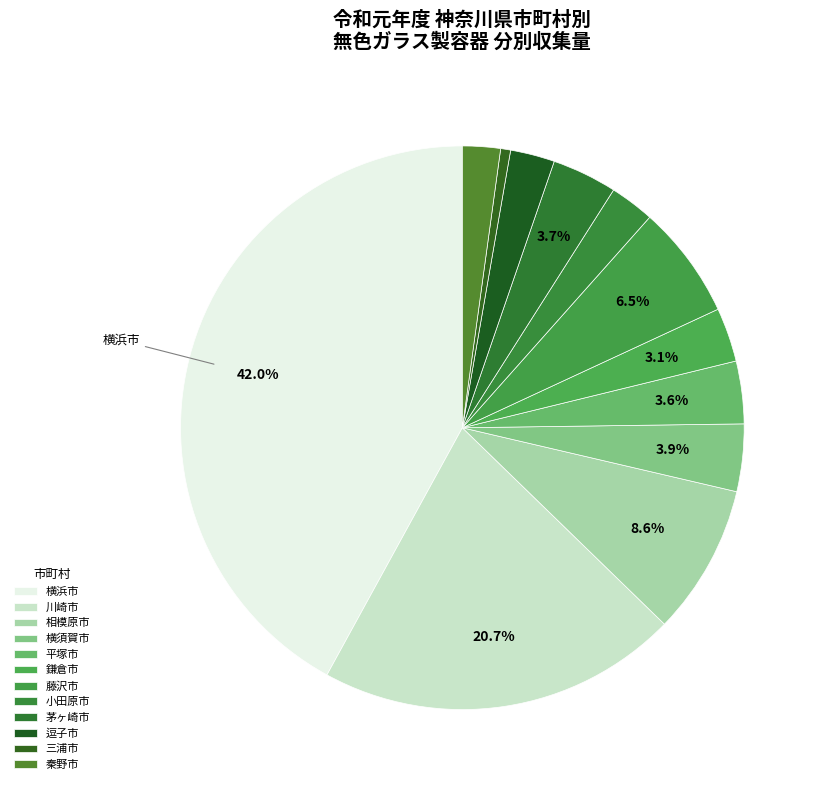

How many slices are in this pie chart?

12